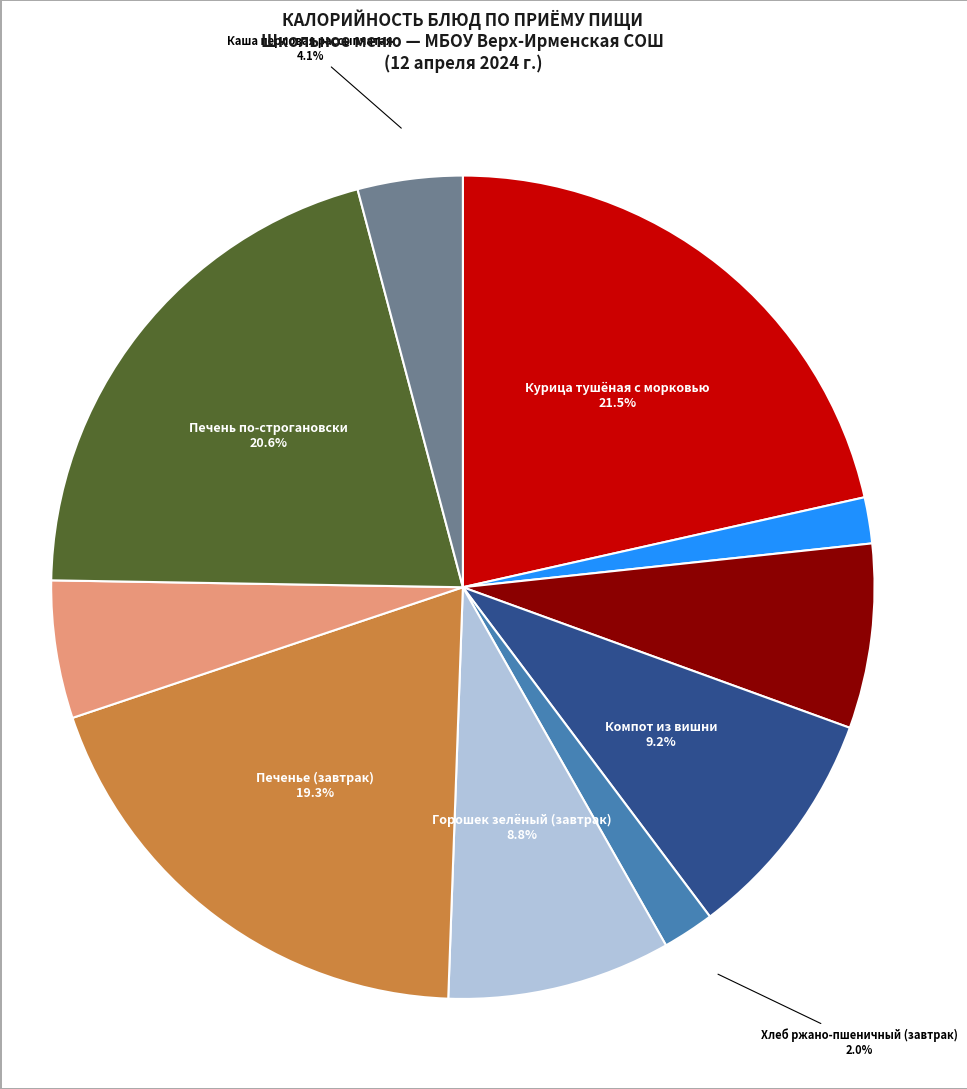

Is there any slice that represents more than half of the pie?

No